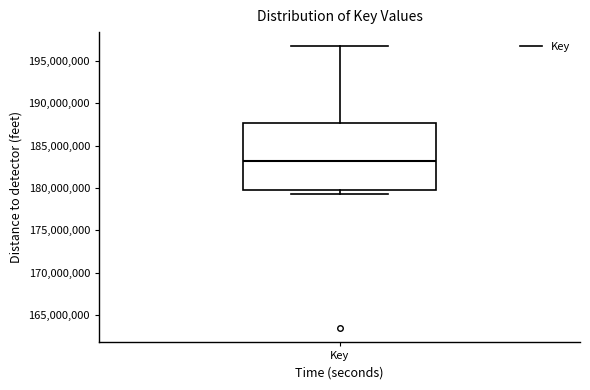

Read this box plot against the y-axis: the position of the median line, the range covered by the box, and the ends of both whiskers. The values are not printed on the chart, so give them approximately, as read against the axis.

median 183000000, box 179500000 to 187500000, whiskers 179500000 (just below the box's lower edge) to 197000000